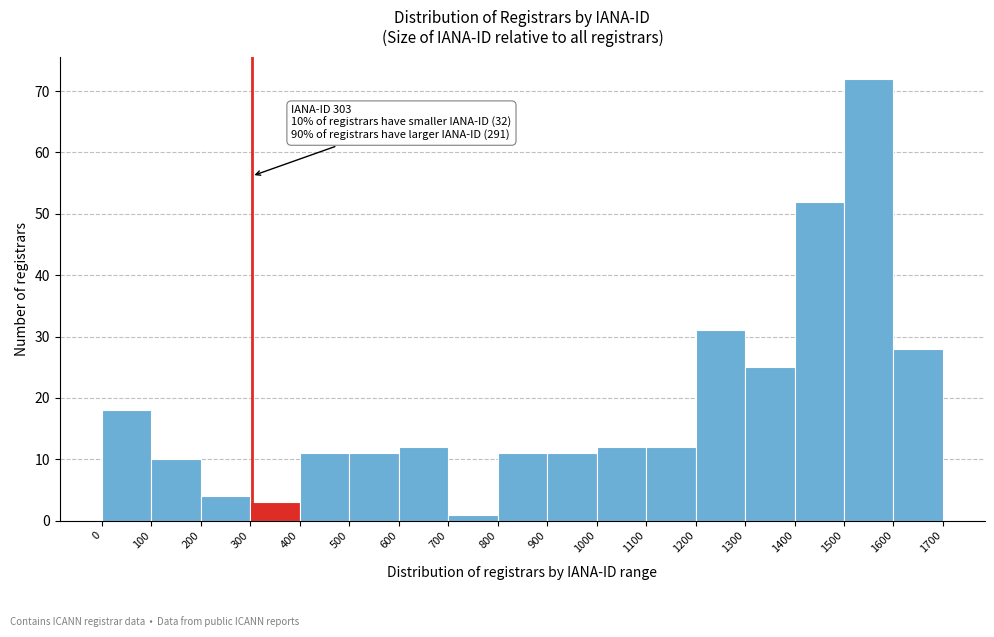

Which range on the x-axis has the tallest bar?

1500 to 1600